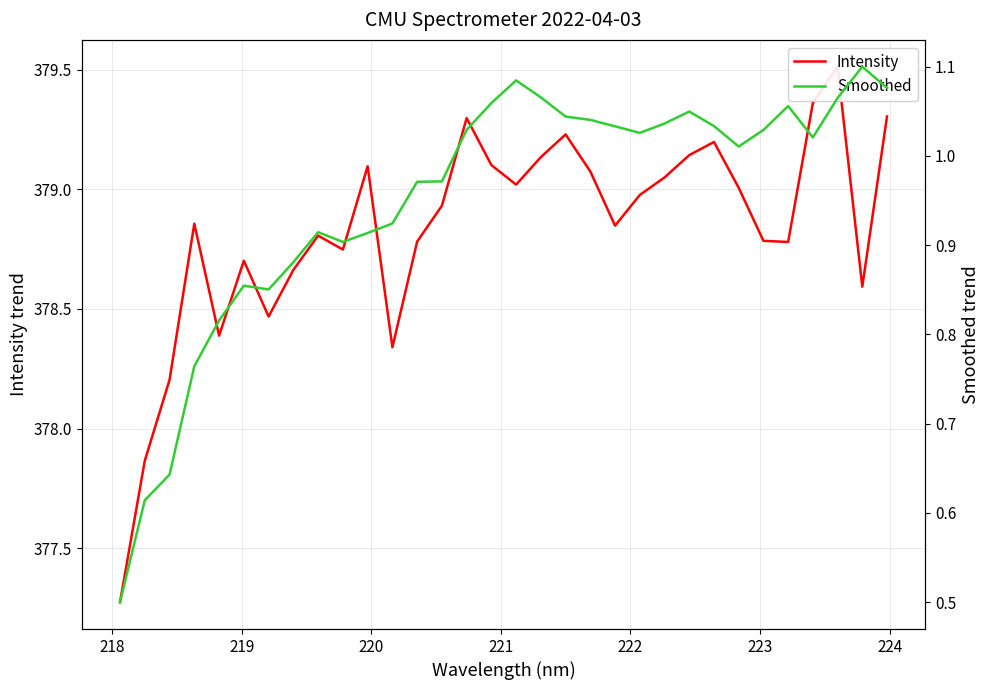

How many lines are shown in the chart?

2